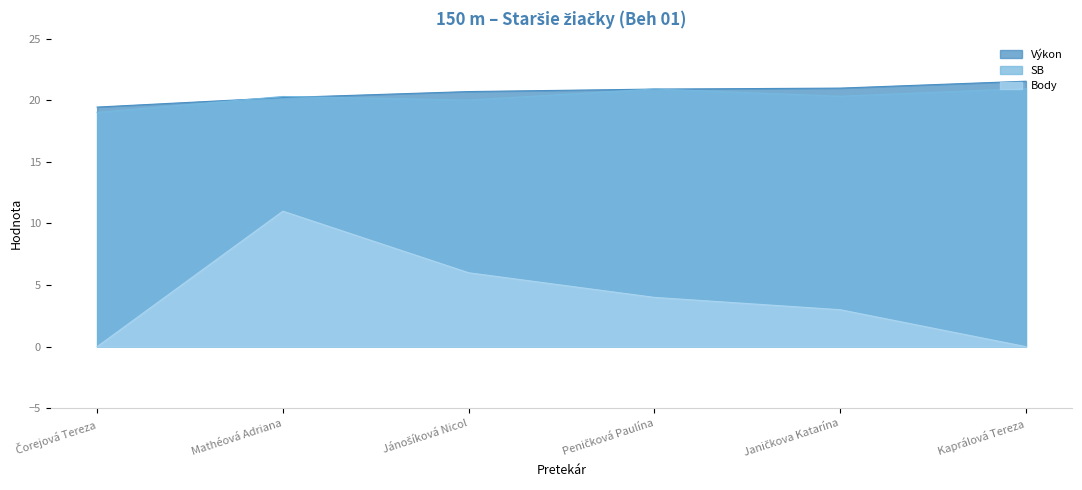

Rank the series by their maximum value, from highest to lowest.

Výkon, SB, Body